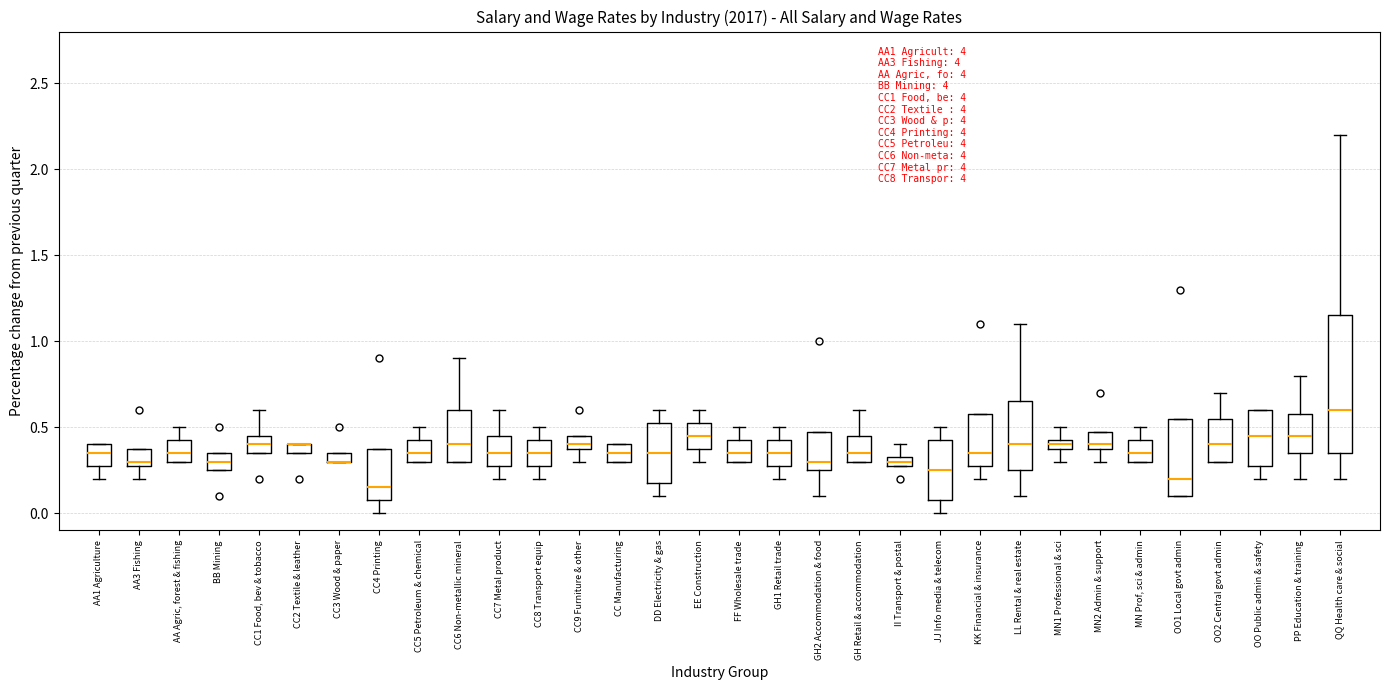

Where is the upper edge of the box for CC2 Textile & leather on the y-axis? The values are not printed on the chart, so give them approximately, as read against the axis.

0.40